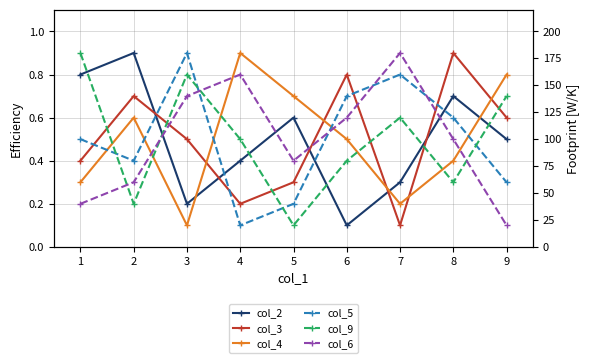

Count the col_2 values in the range 0 to 1.

9